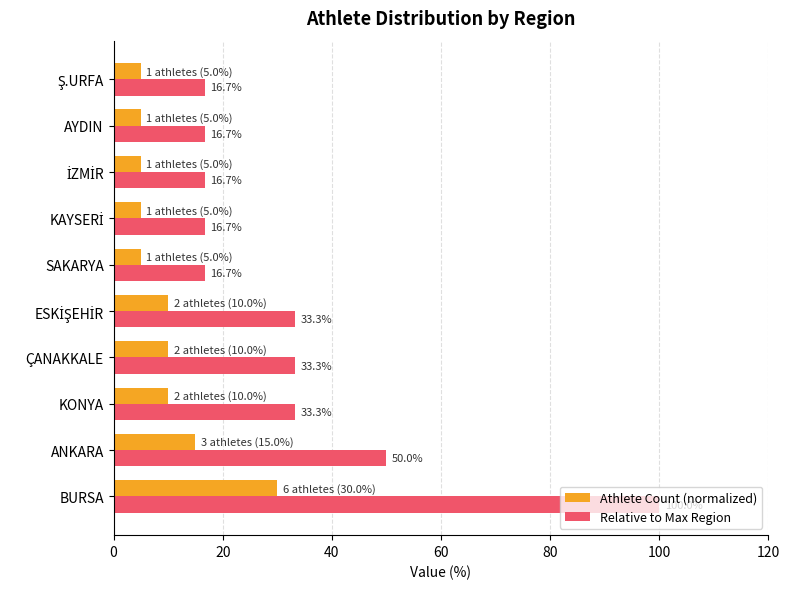

What are all the series names shown in the legend?

Athlete Count (normalized), Relative to Max Region